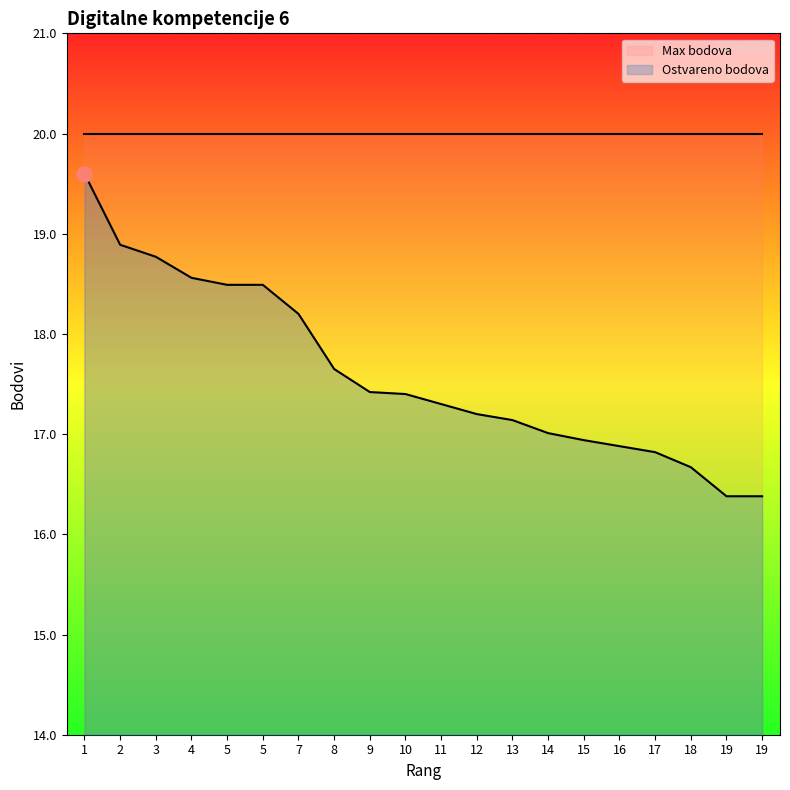

Which has a higher value, 4 or 19?

4